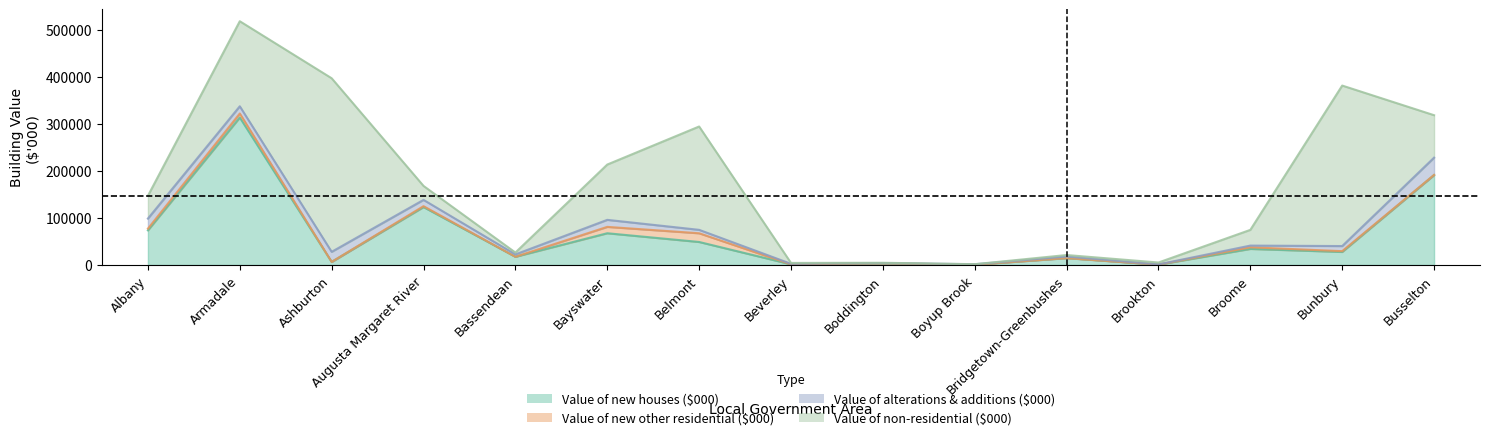

What is the average value of the Value of alterations & additions ($000) series?

10391